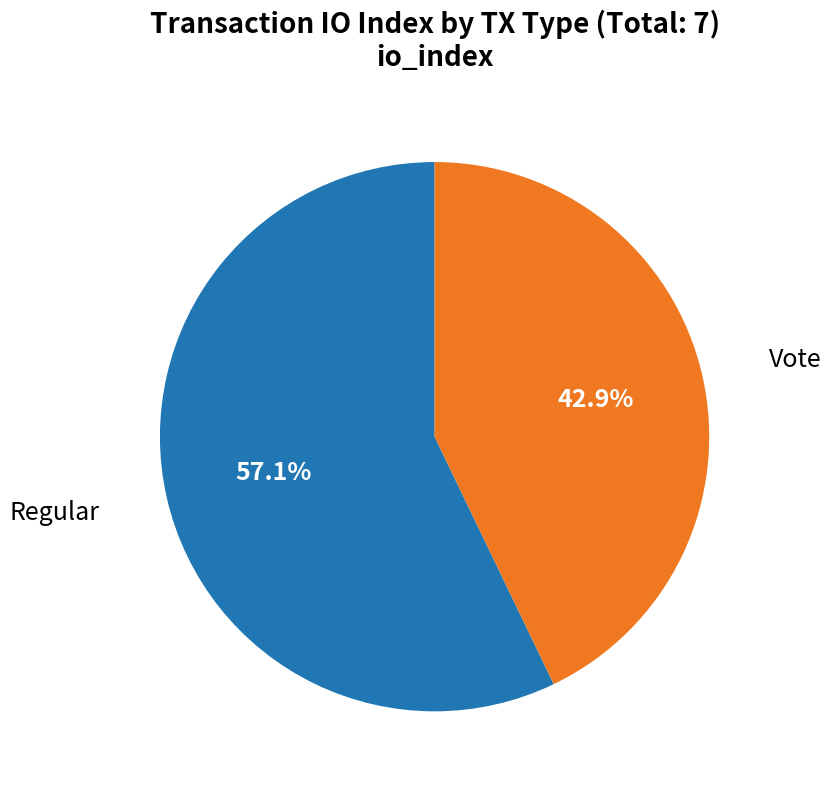

Is there any slice that represents more than half of the pie?

Yes